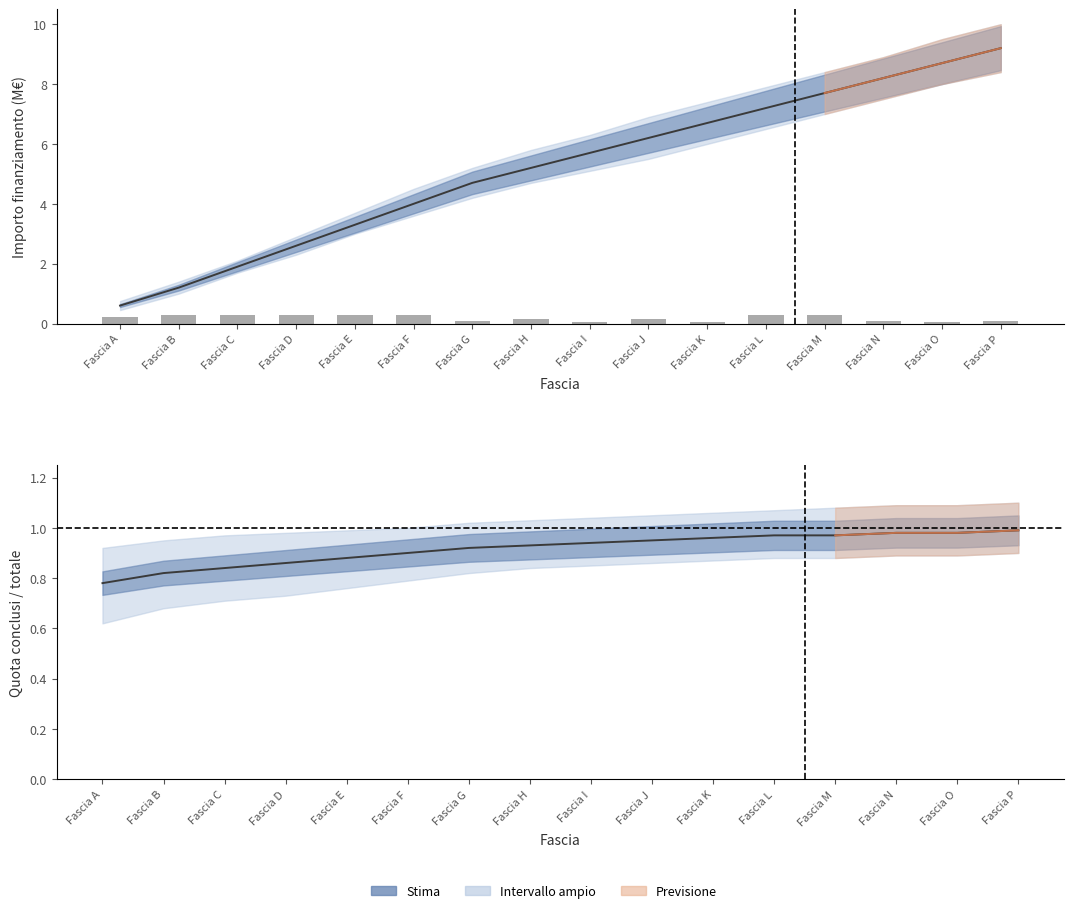

Reading right to left, transcribe all the data shown in this chart.

In Corso (cumulative): Fascia P=9.2	Fascia O=8.7	Fascia N=8.2	Fascia M=7.7	Fascia L=7.2	Fascia K=6.7	Fascia J=6.2	Fascia I=5.7	Fascia H=5.2	Fascia G=4.7	Fascia F=4.0	Fascia E=3.3	Fascia D=2.6	Fascia C=1.9	Fascia B=1.2	Fascia A=0.6
Importo finanziamento: Fascia P=0.1	Fascia O=0.1	Fascia N=0.1	Fascia M=0.3	Fascia L=0.3	Fascia K=0.1	Fascia J=0.1	Fascia I=0.1	Fascia H=0.1	Fascia G=0.1	Fascia F=0.3	Fascia E=0.3	Fascia D=0.3	Fascia C=0.3	Fascia B=0.3	Fascia A=0.2
Stima: Fascia P=1.0	Fascia O=1.0	Fascia N=1.0	Fascia M=1.0	Fascia L=1.0	Fascia K=1.0	Fascia J=0.9	Fascia I=0.9	Fascia H=0.9	Fascia G=0.9	Fascia F=0.9	Fascia E=0.9	Fascia D=0.9	Fascia C=0.8	Fascia B=0.8	Fascia A=0.8